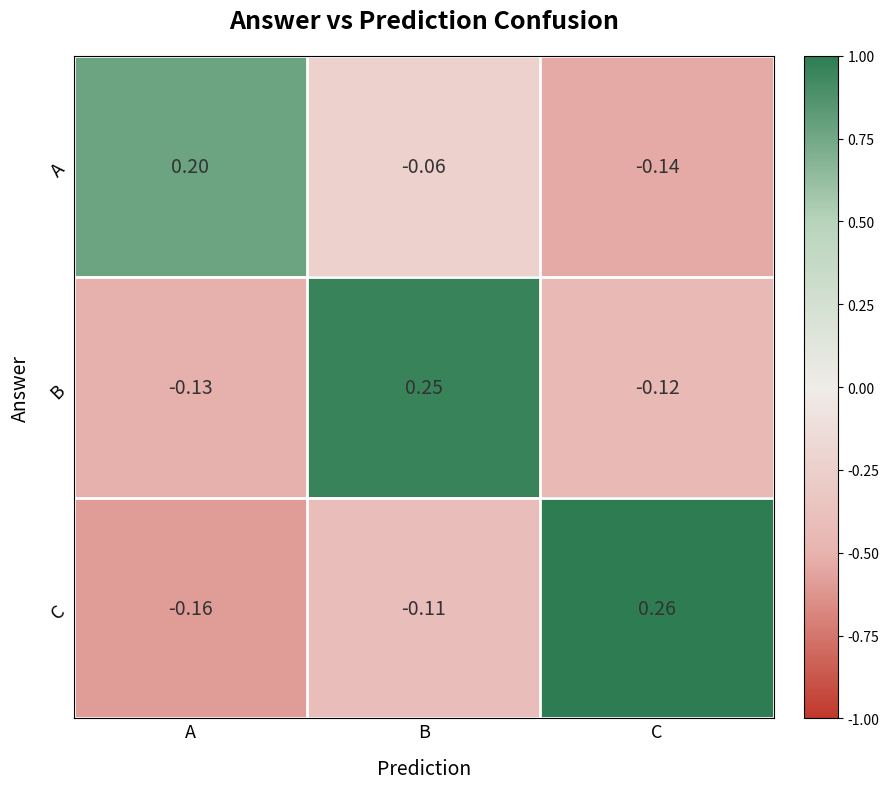

Rank the series at A from highest to lowest value.

A, B, C